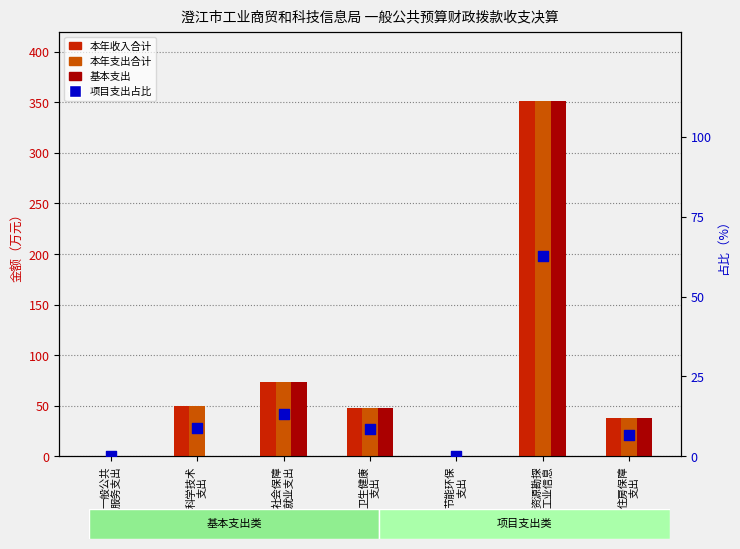

What are all the series names shown in the legend?

本年收入合计, 本年支出合计, 基本支出, 项目支出占比